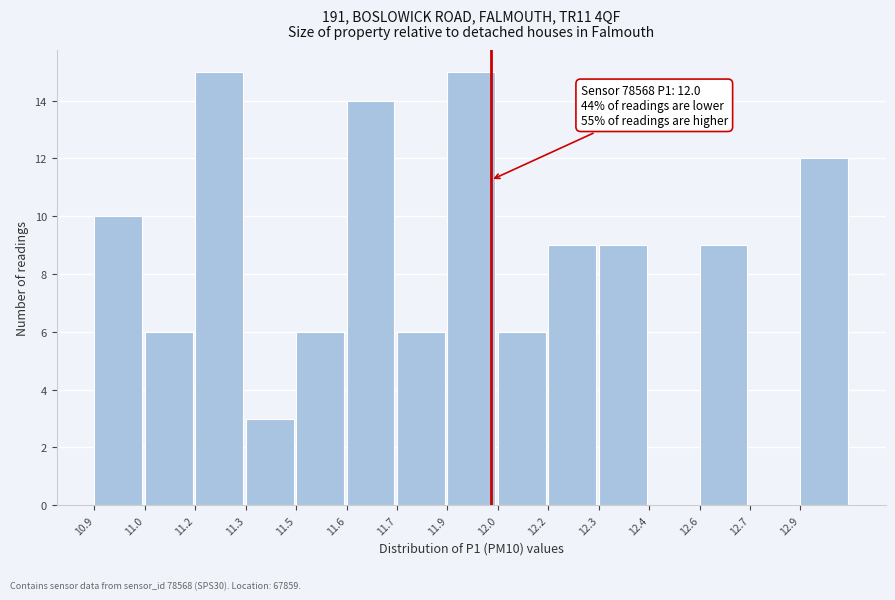

Reading left to right, extract all data points from this chart.

10.9=10	11.0=6	11.2=15	11.3=3	11.5=6	11.6=14	11.7=6	11.9=15	12.0=6	12.2=9	12.3=9	12.4=0	12.6=9	12.7=0	12.9=12